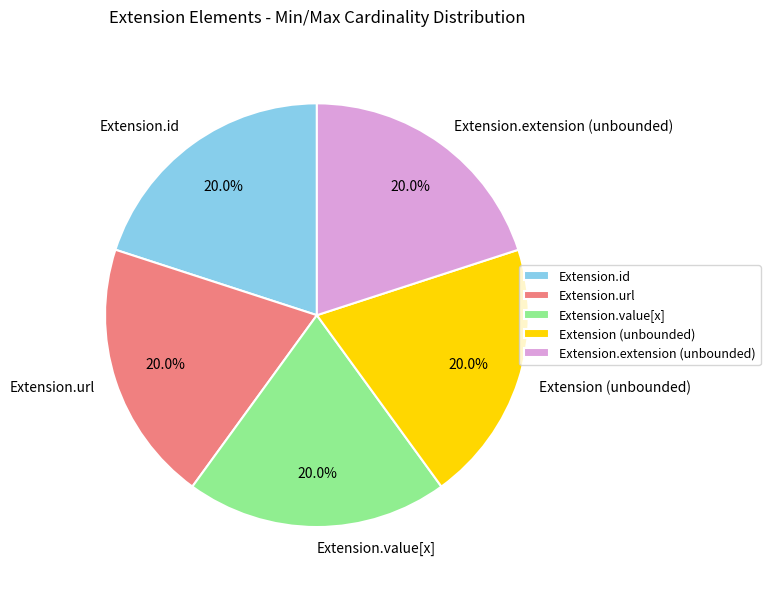

Does Extension.value[x] account for over 50% of the chart?

No